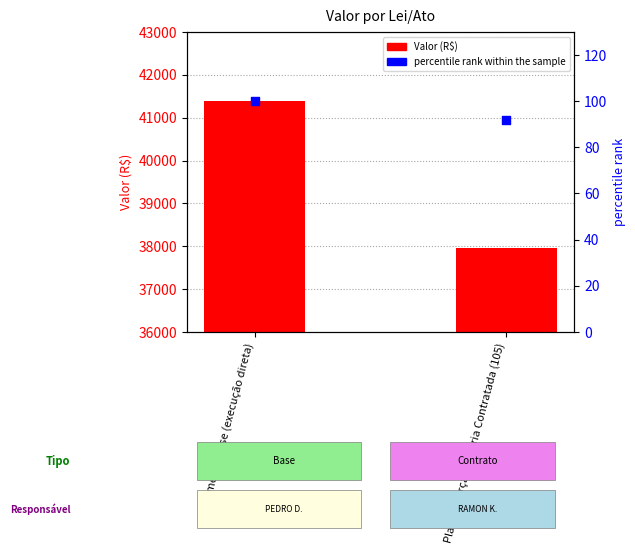

Which series contains the highest Y value?

Valor (R$)